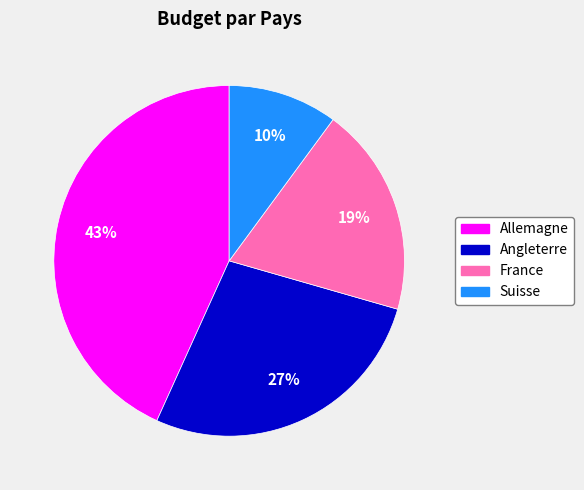

To the nearest percent, what is the difference between the Allemagne and Suisse slice percentages?

33%